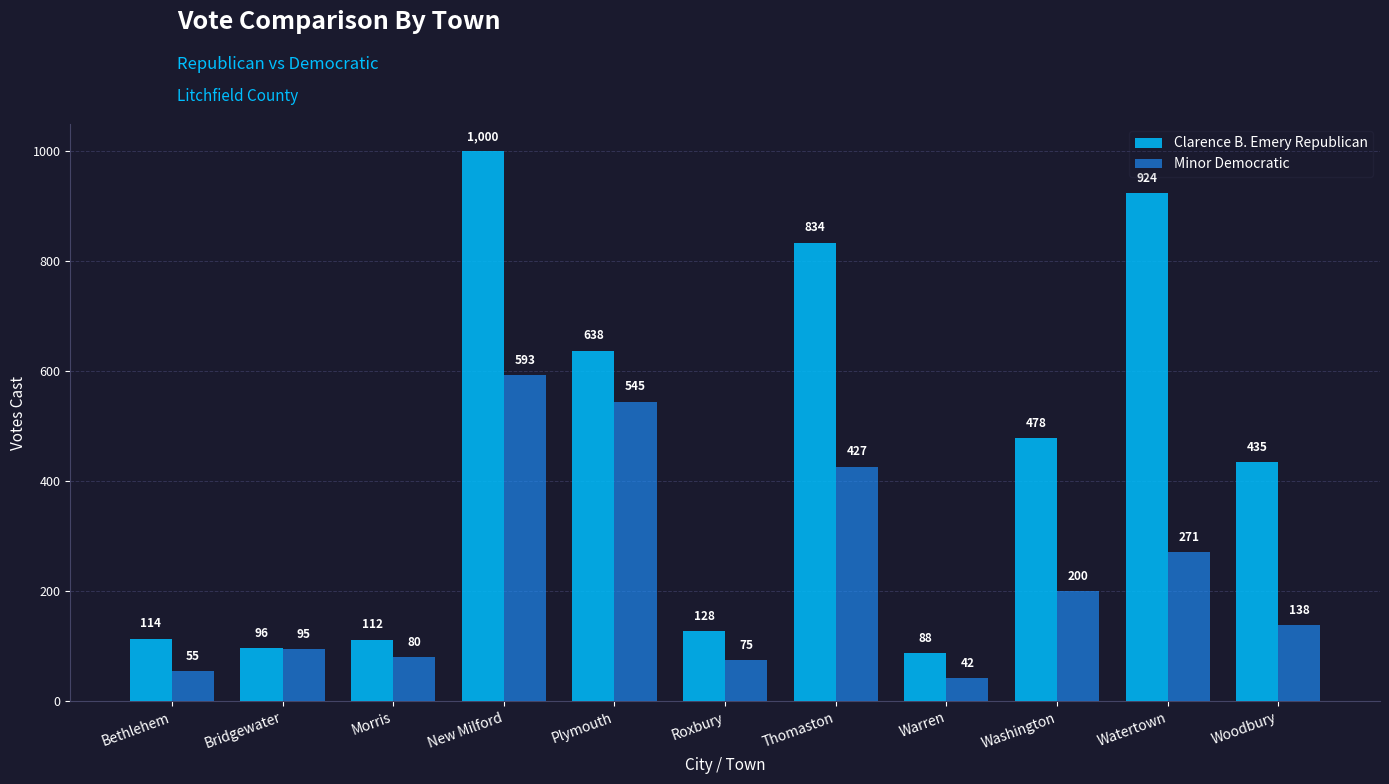

What is the total value across all series at Bridgewater?

191